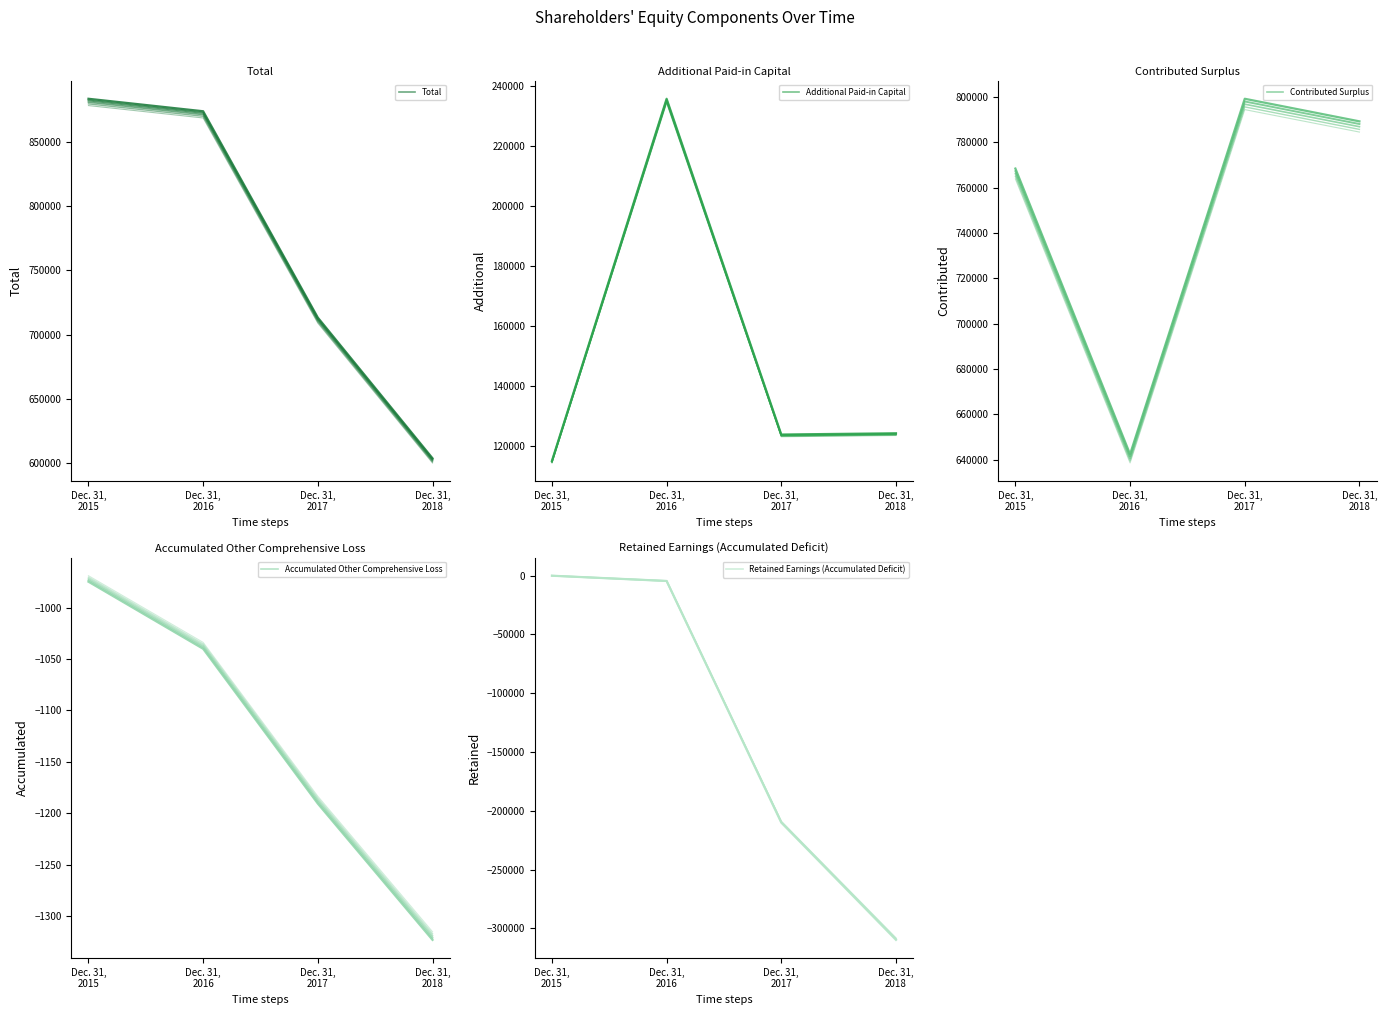

At which label does Total reach its minimum?

Dec. 31,
2018